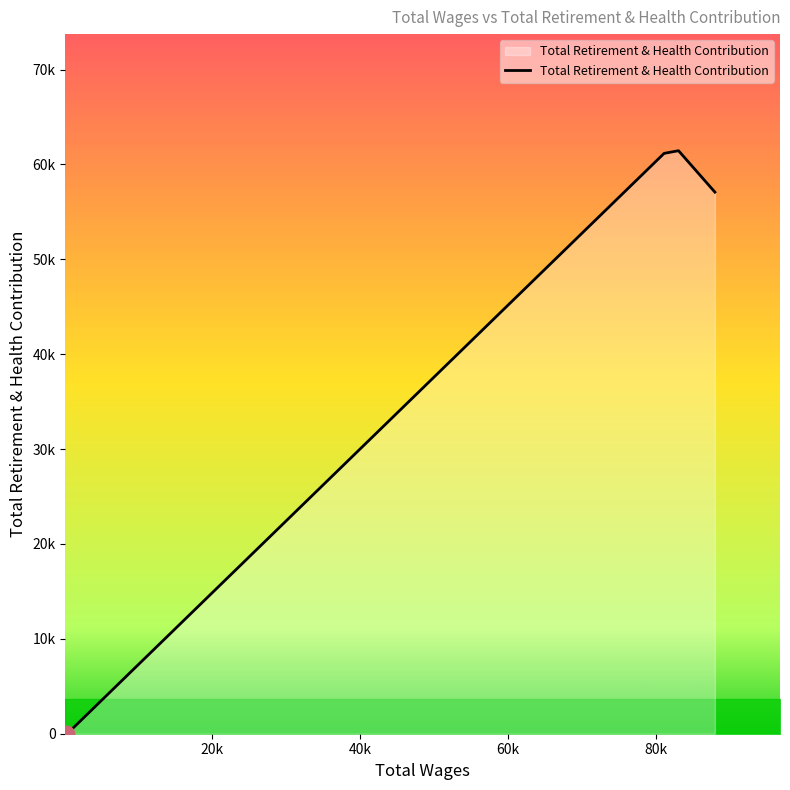

Does the chart have visible grid lines?

No